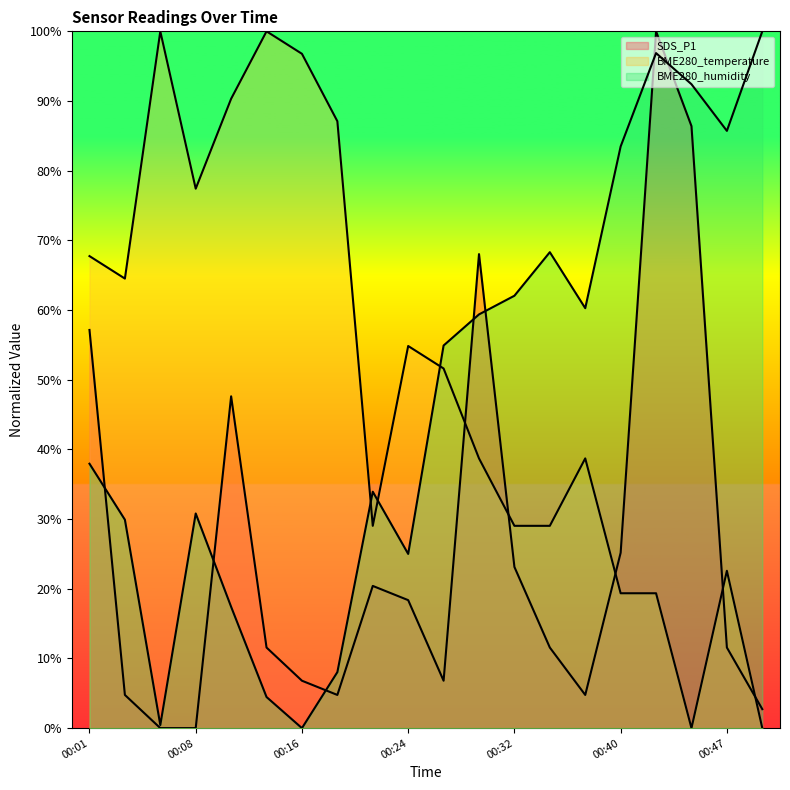

How many lines are shown in the chart?

3